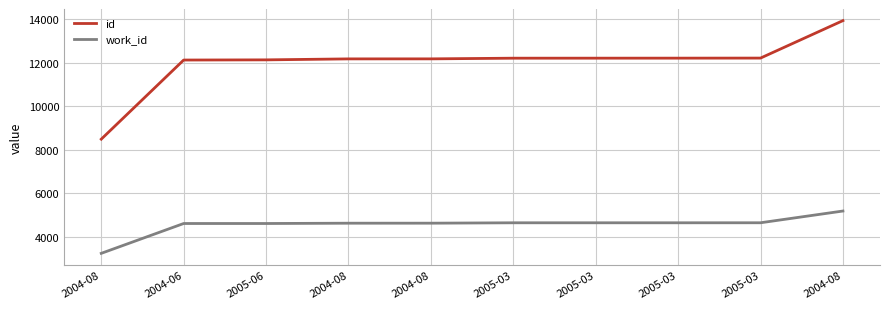

At which category does the chart reach its minimum across all series?

2004-08